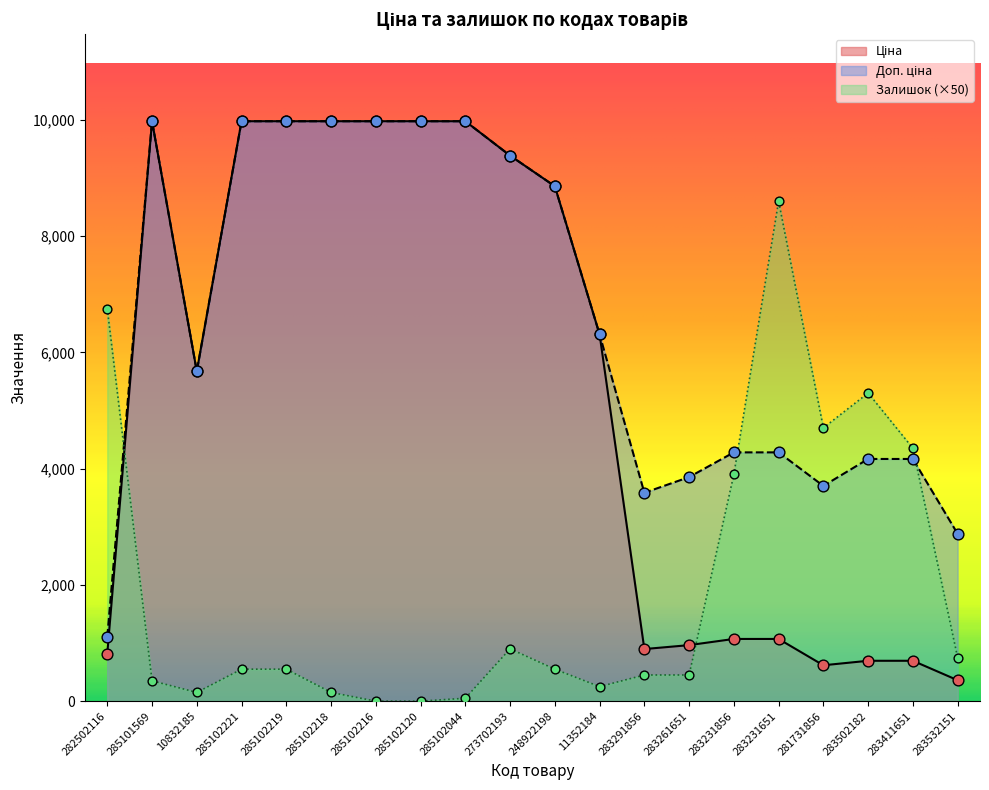

What are all the series names shown in the legend?

Ціна, Доп. ціна, Залишок